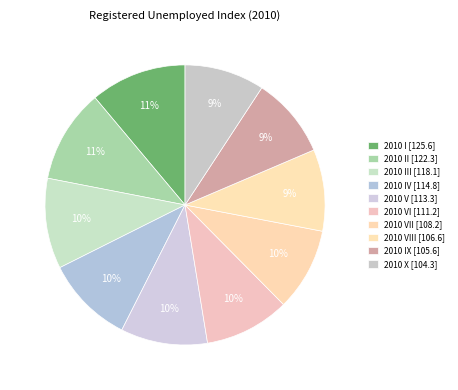

How many slices are in this pie chart?

10